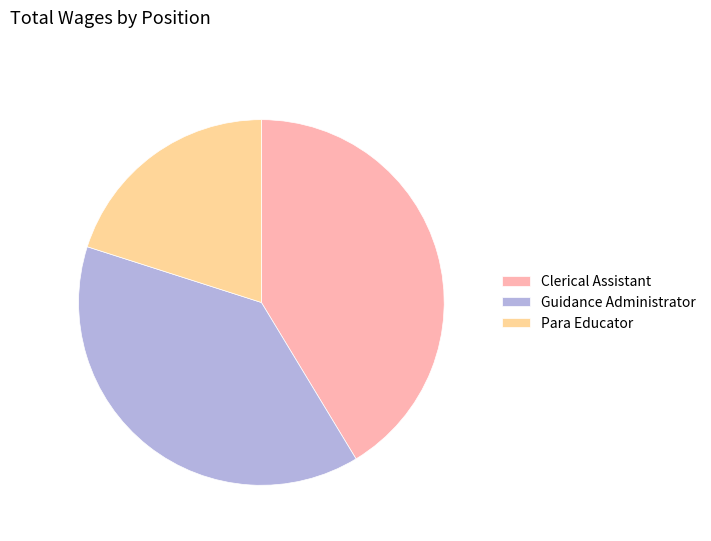

How many segments does this pie chart have?

3